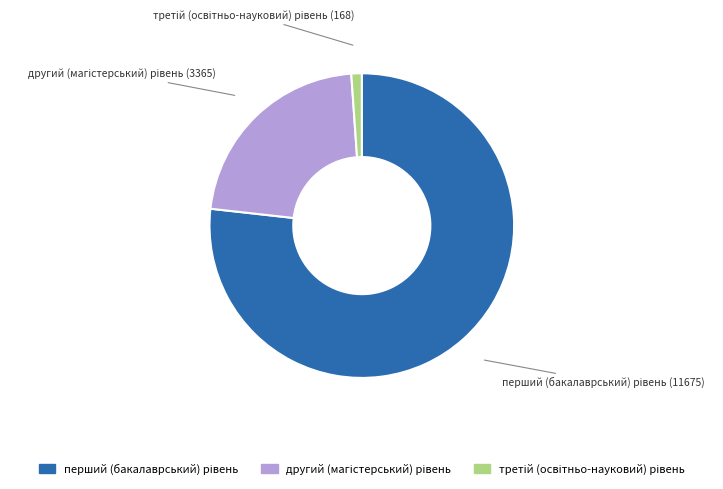

Is there any slice that represents more than half of the pie?

Yes